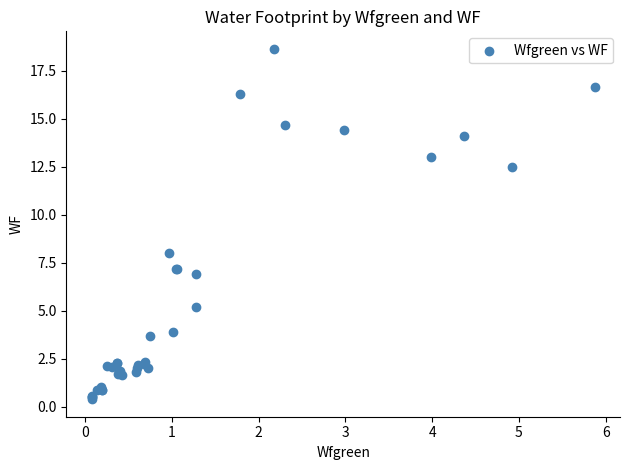

What Y value in the scatter plot is closest to 9?

8.0